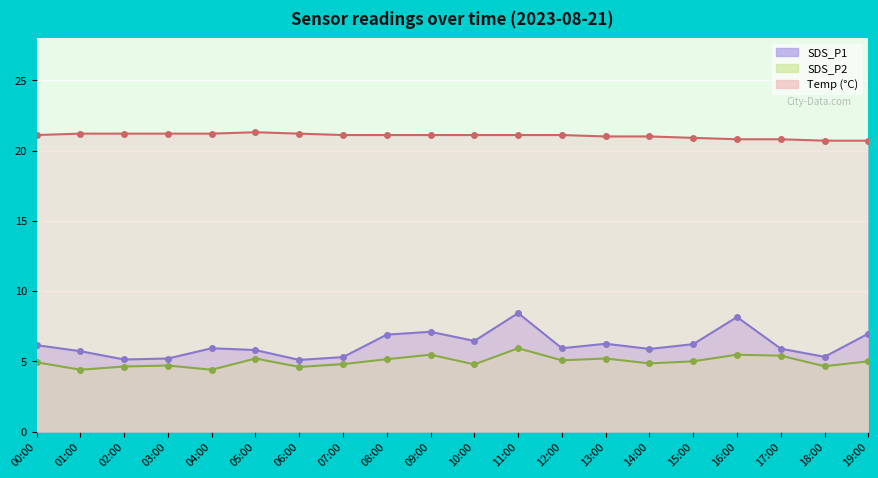

Where is Temp nearest to the value 21?

13:00